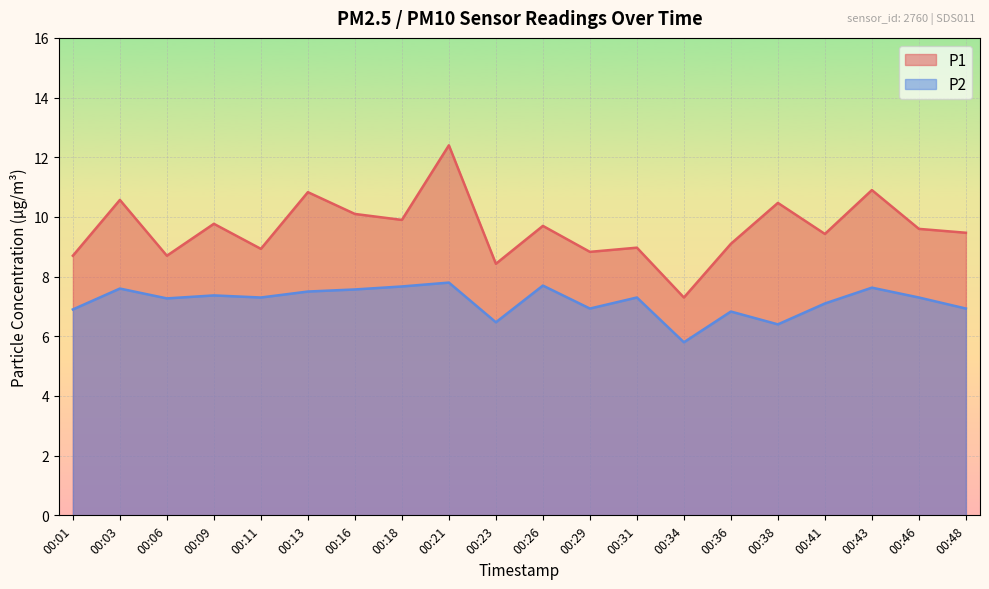

What is the difference between the second highest and minimum values in the P1 series?

3.6